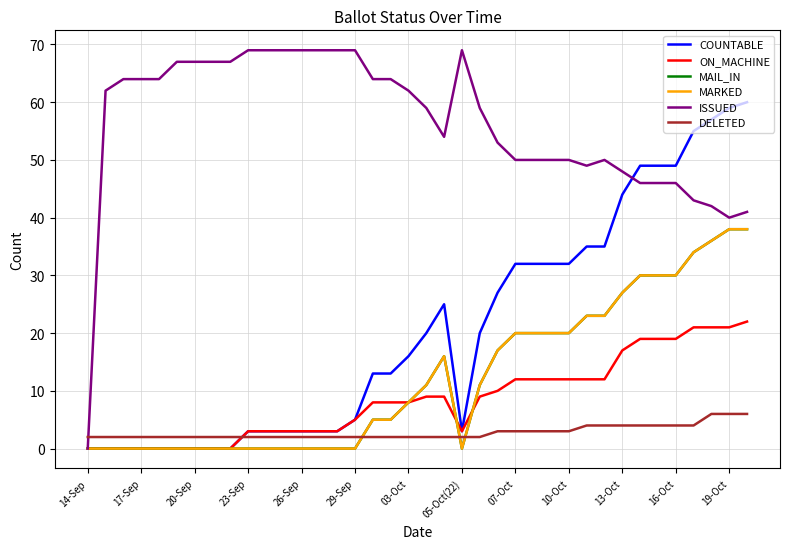

List the series in order of their peak value, lowest first.

DELETED, ON_MACHINE, MAIL_IN, MARKED, COUNTABLE, ISSUED